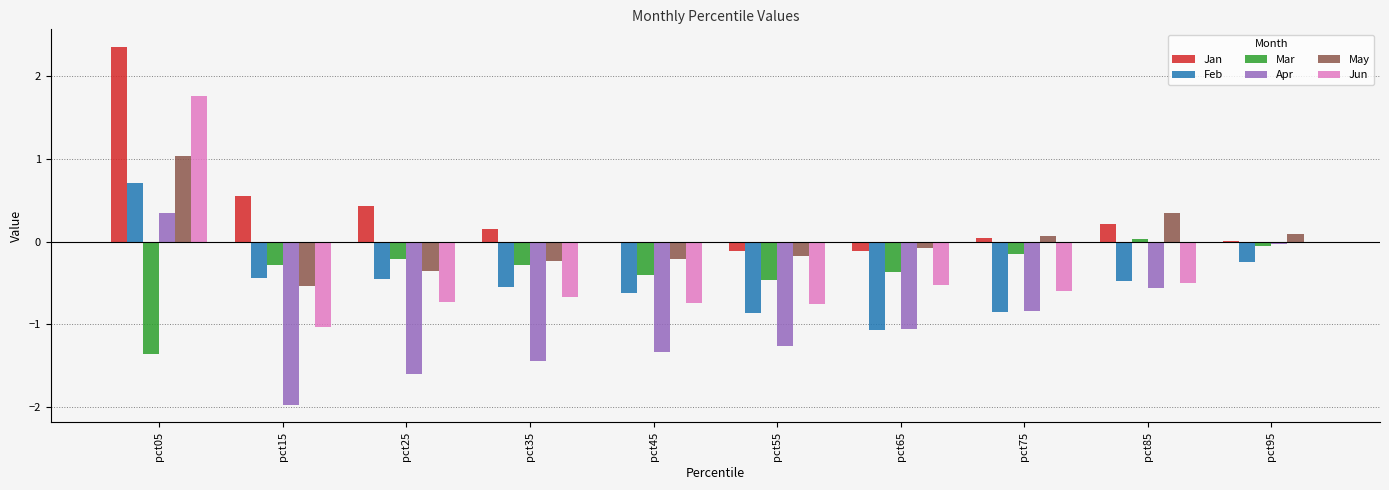

Which series has the largest range (max minus min)?

Jun